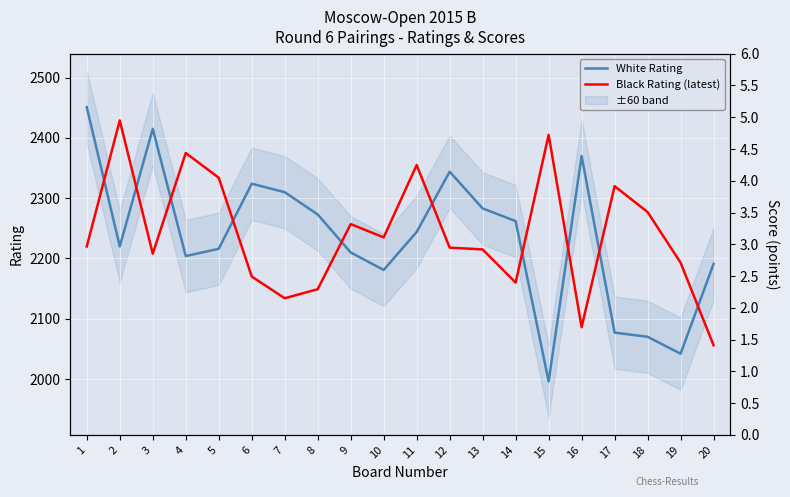

How many interior local valleys does the White Rating series have?

5